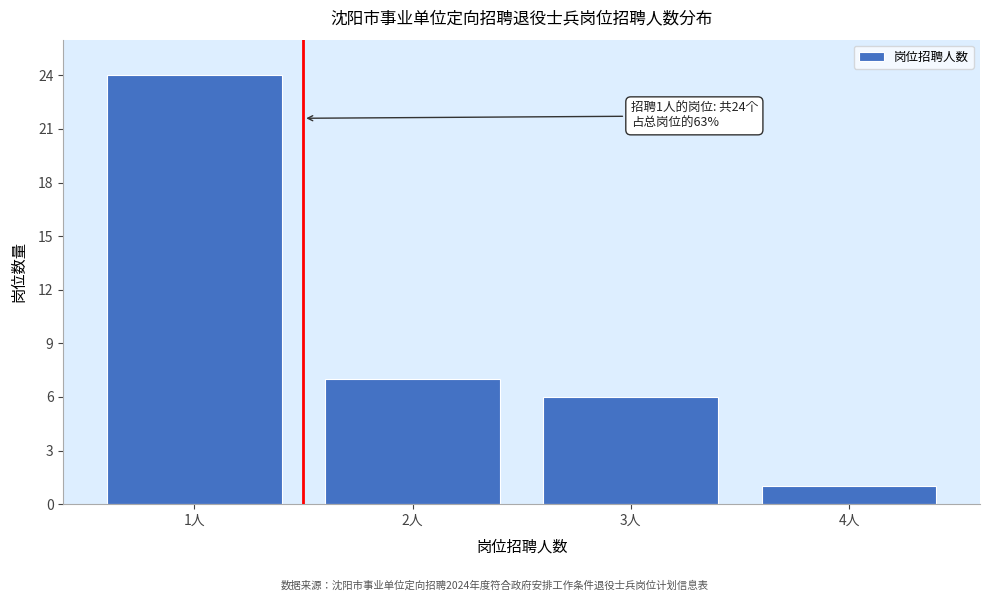

Reading right to left, what are all the values shown in this chart?

4人=1	3人=6	2人=7	1人=24